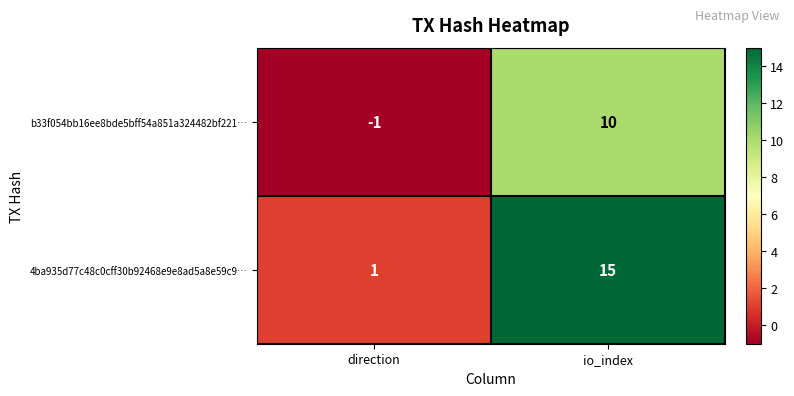

List the series in order of their peak value, highest first.

4ba935d77c48c0cff30b92468e9e8ad5a8e59c9…, b33f054bb16ee8bde5bff54a851a324482bf221…